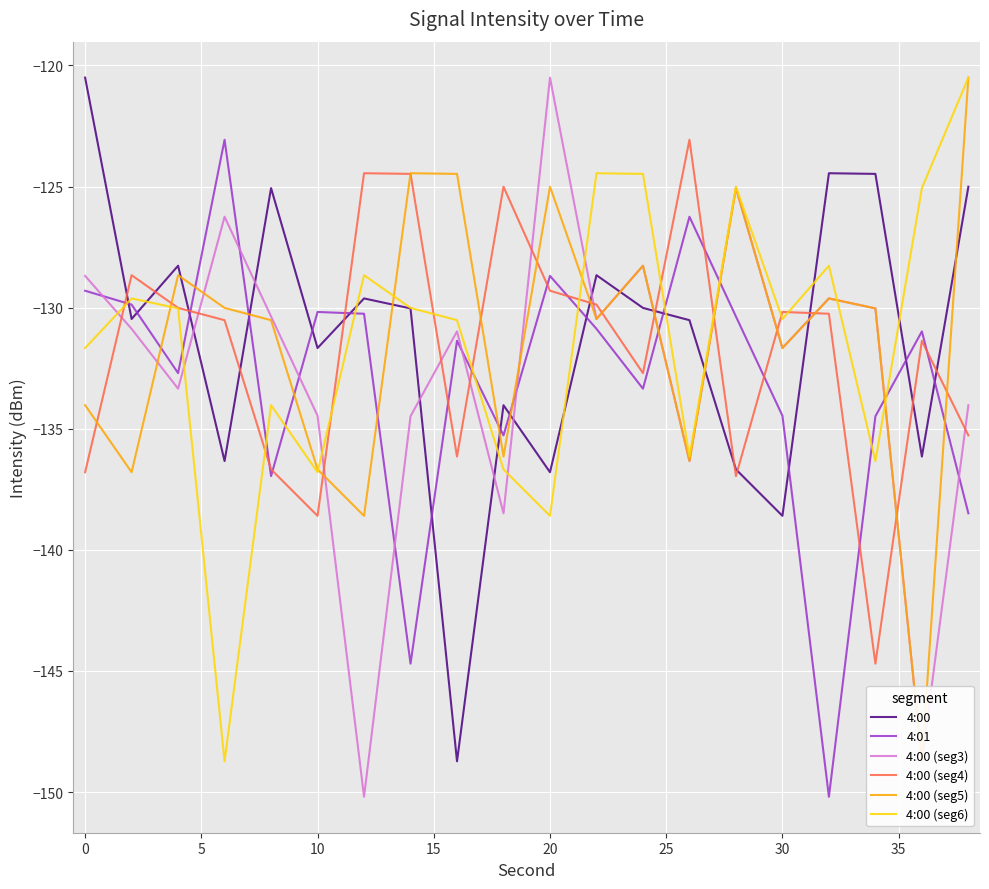

What is the maximum value for 4:00 (seg6)?

-120.5